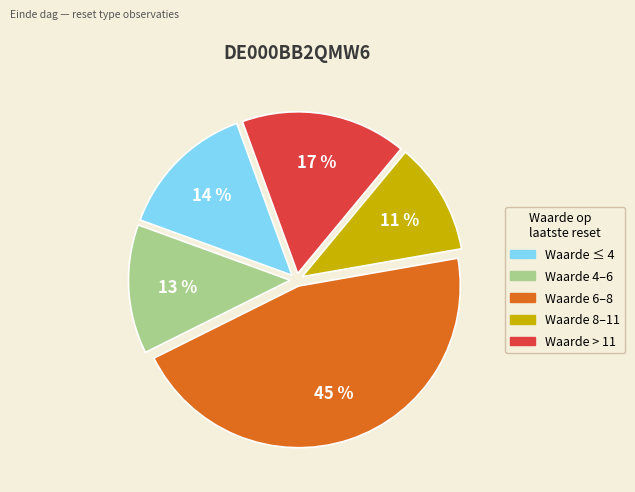

Is there a majority slice in this chart?

No